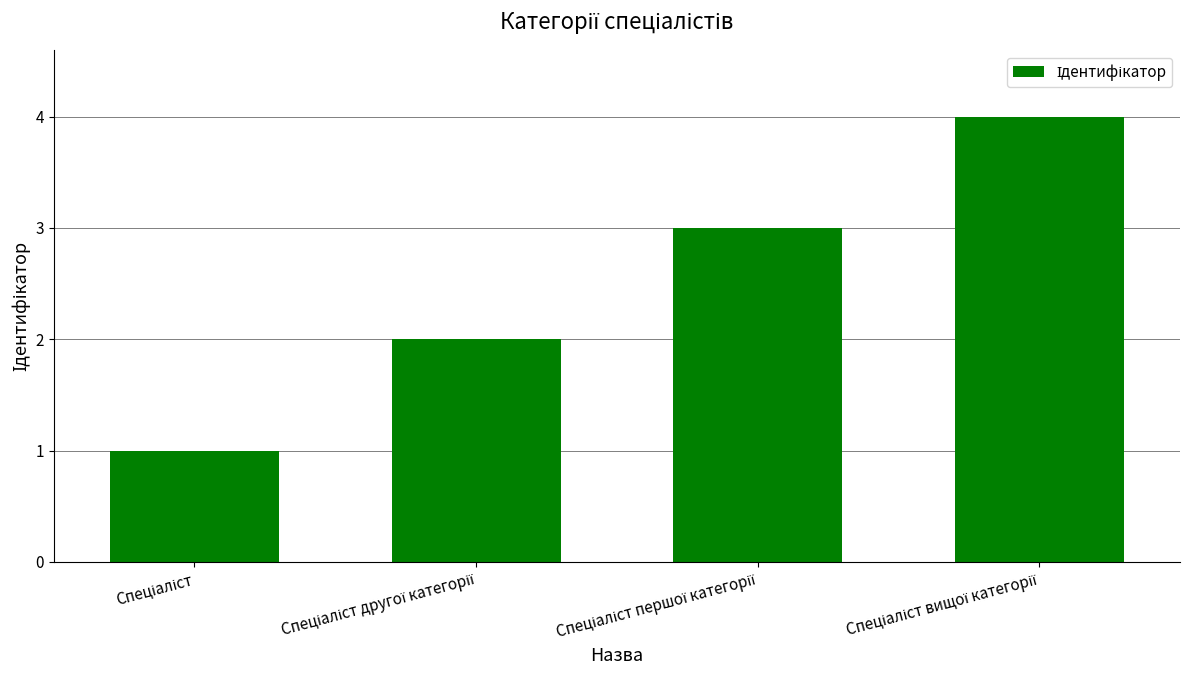

What is the maximum value shown in the chart?

4